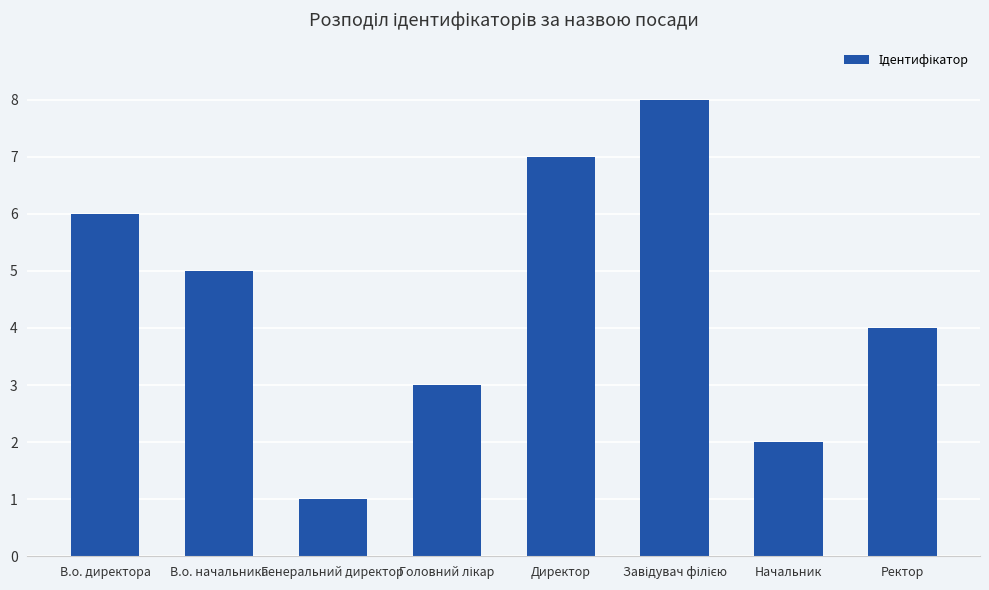

Which category has the lowest value across all series?

Генеральний директор